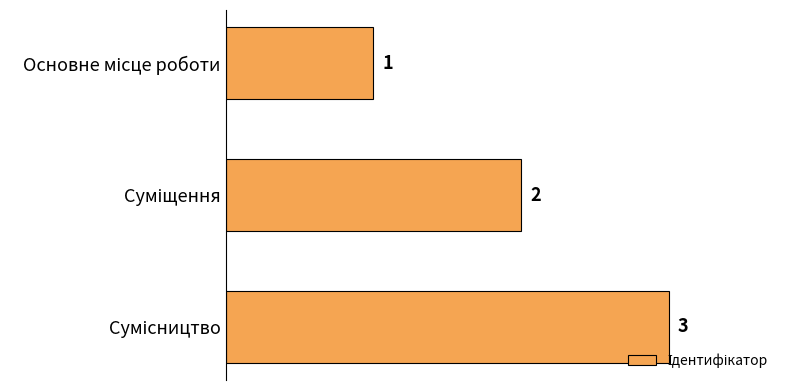

How many data points does each series have?

3